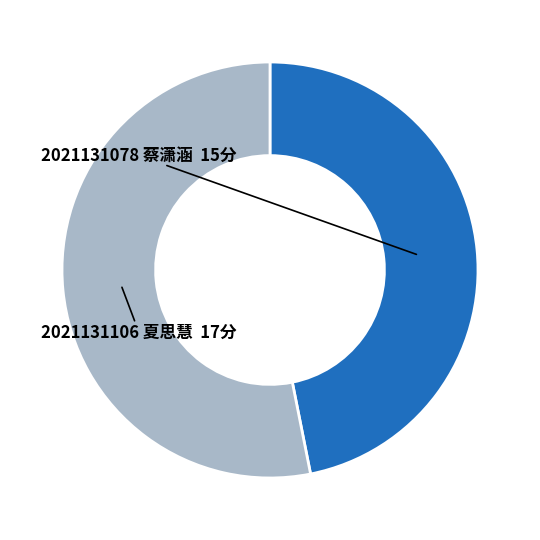

How many slices are in this pie chart?

2